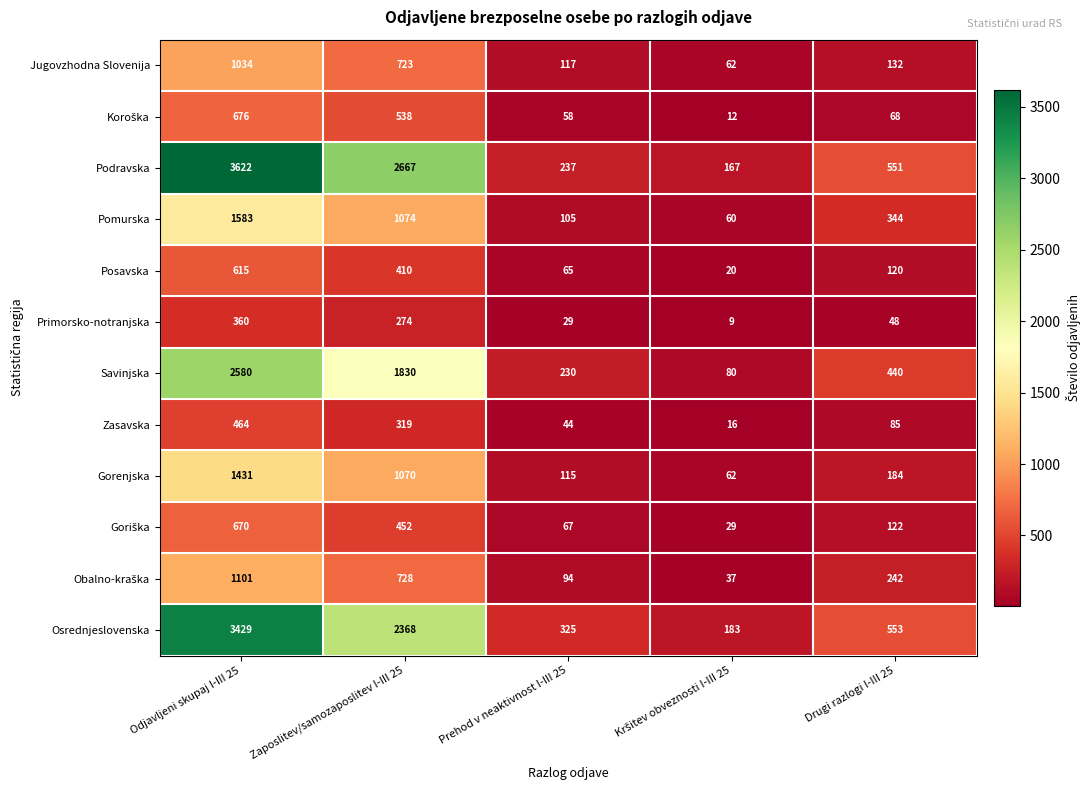

At which label does Podravska first exceed 551?

Odjavljeni skupaj I-III 25